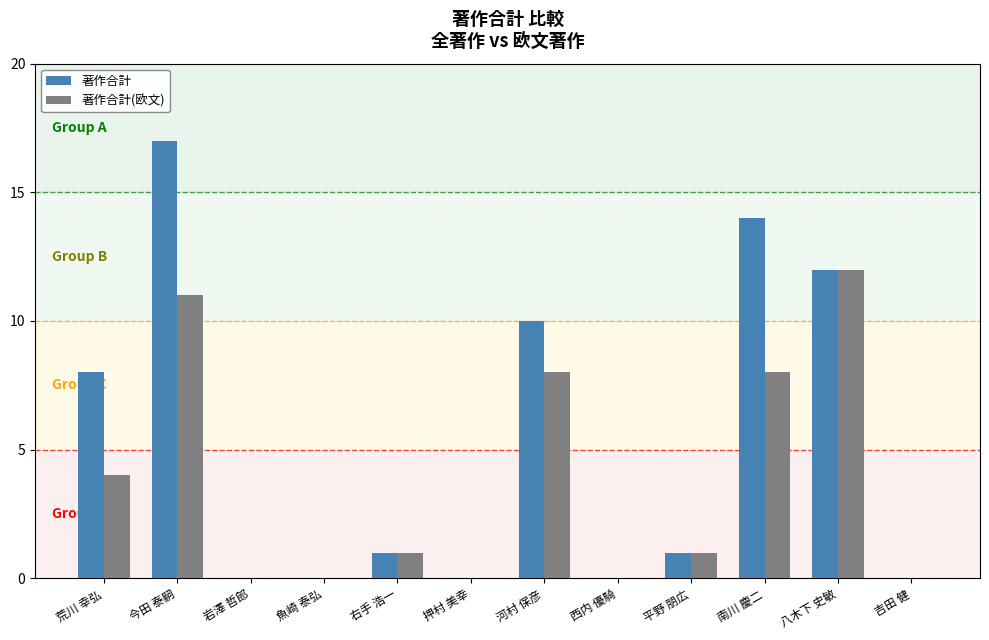

What is the sum of the 著作合計 values at 右手 浩一 and 今田 泰嗣?

18